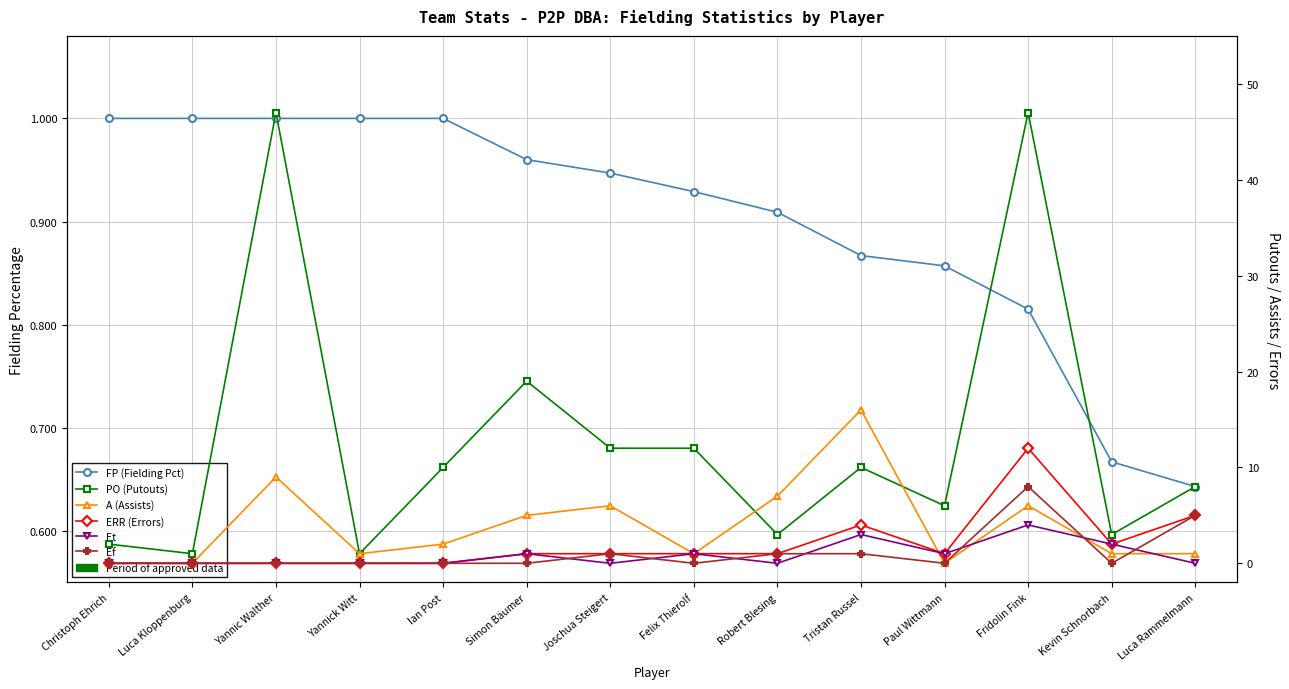

Which has a higher value, Luca Kloppenburg or Ian Post?

Luca Kloppenburg